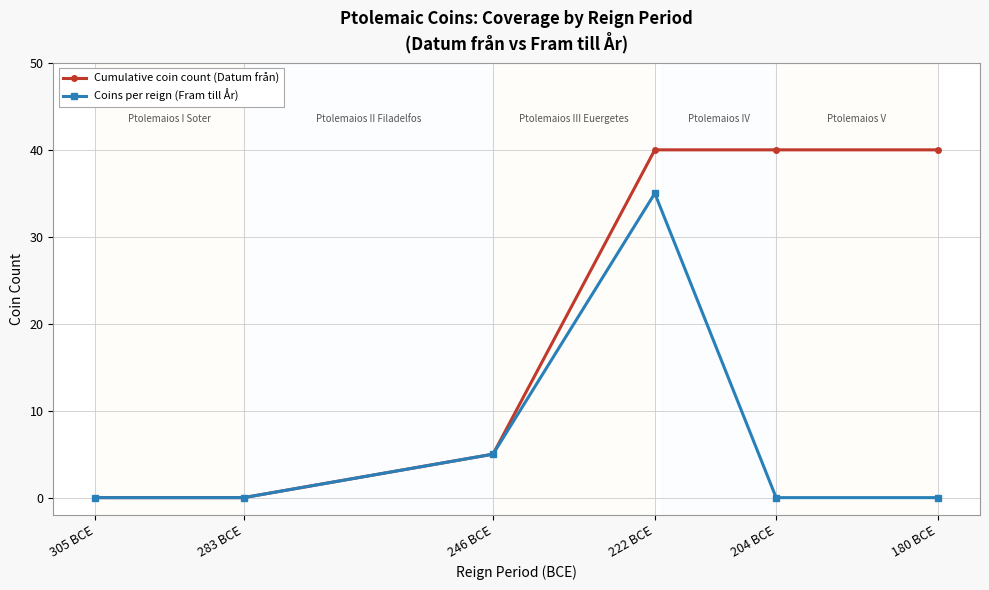

Rank the series by their maximum value, from lowest to highest.

Coins per reign (Fram till År), Cumulative coin count (Datum från)